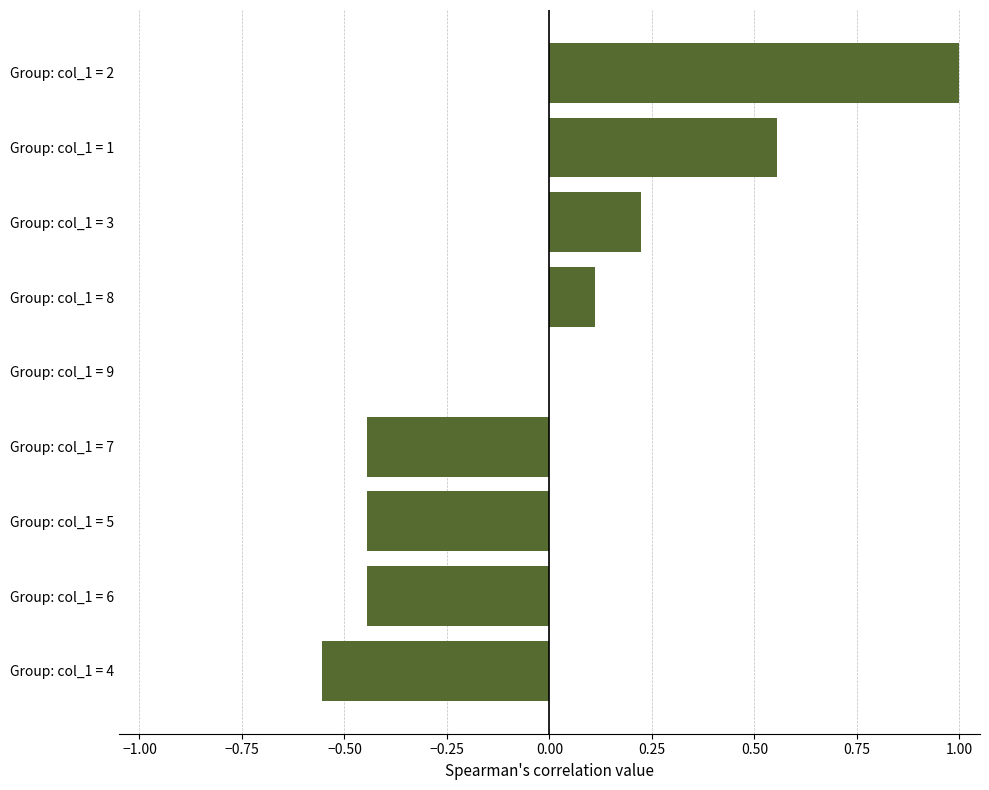

True or false: the data shows 1.4 at Group: col_1 = 2.

False